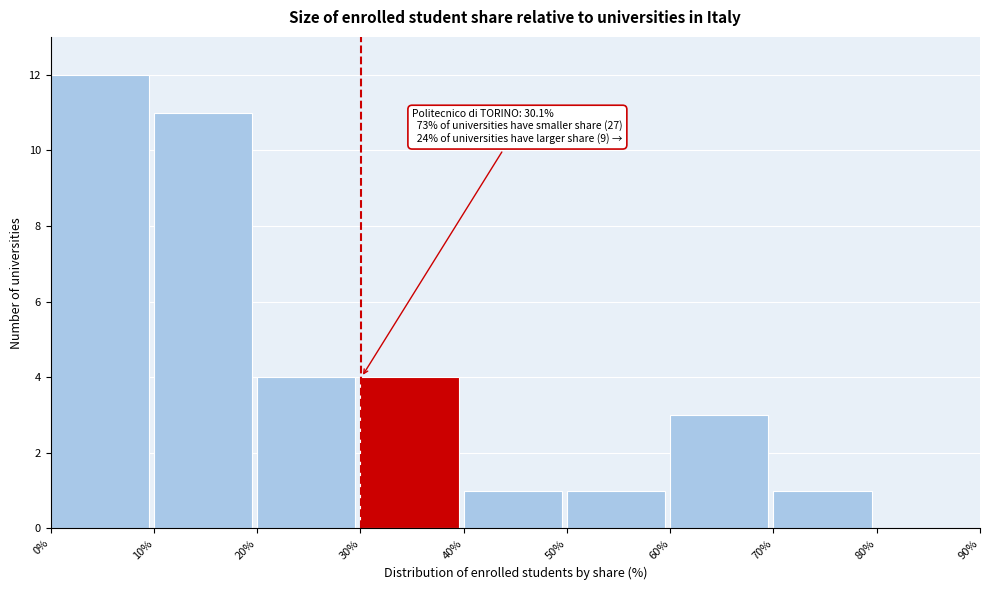

Over which range of the x-axis is the bar tallest?

0% to 10%